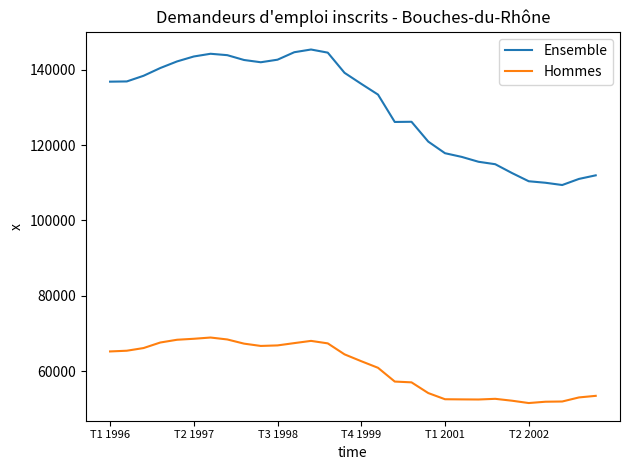

What is the smallest value displayed?

51550